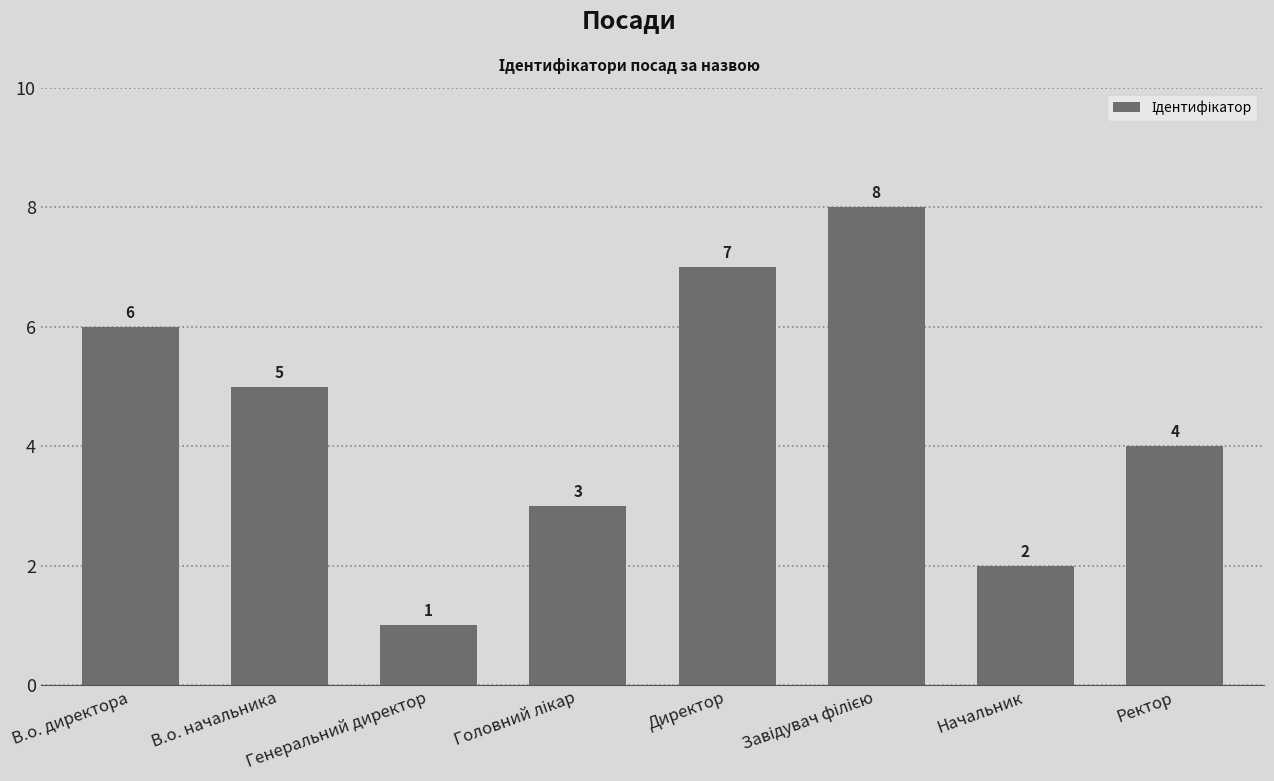

How many bars are there in total?

8